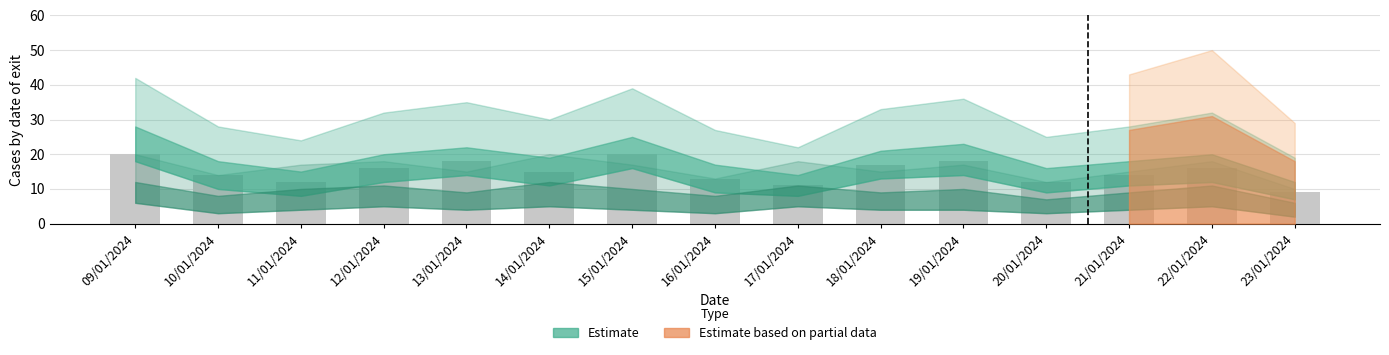

What is the sum of the values at 12/01/2024 and 23/01/2024?

25